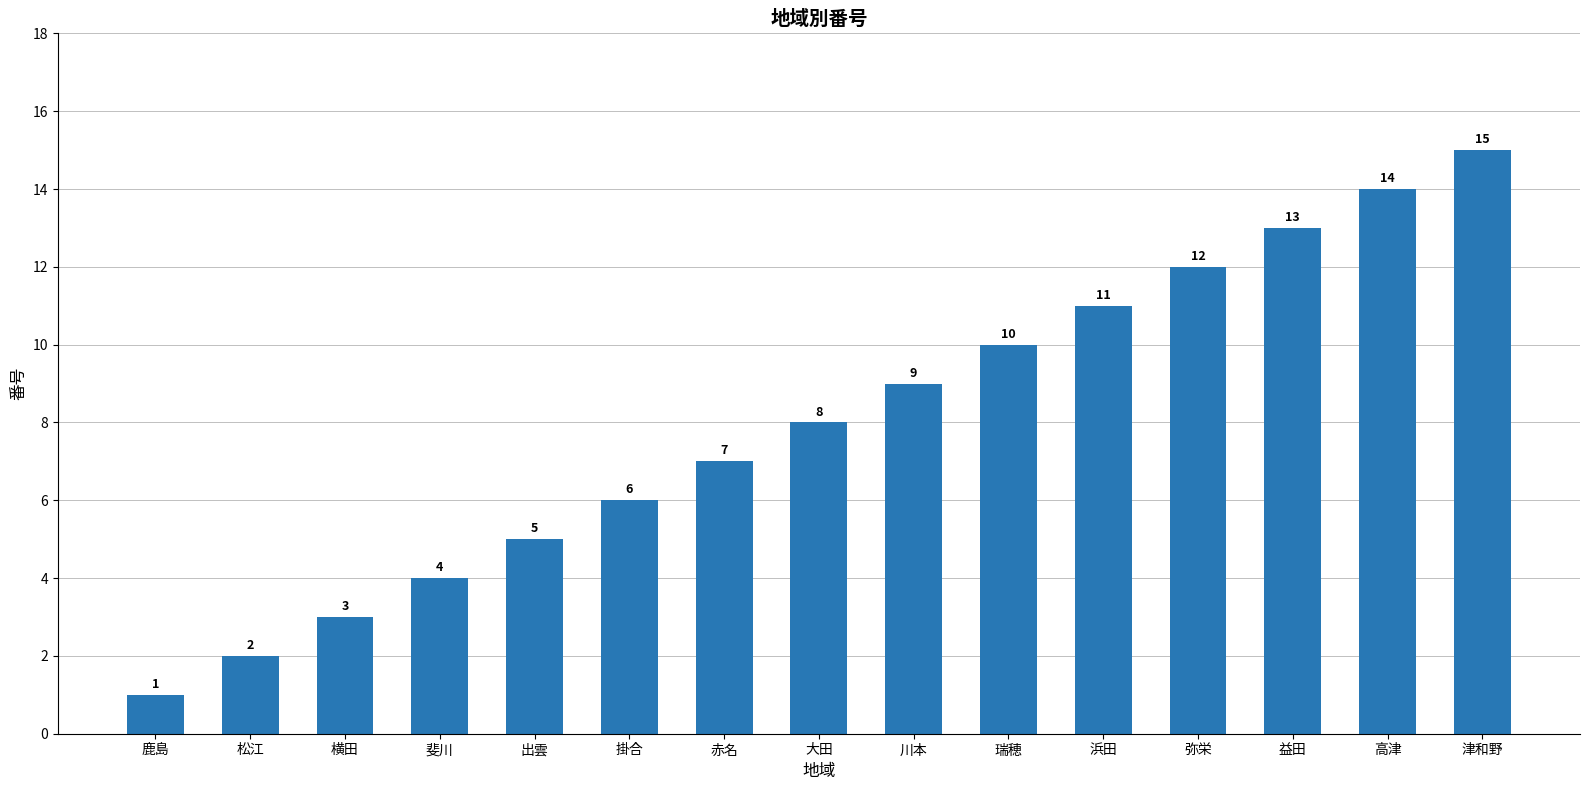

What is the label of the 9th bar from the left?

川本